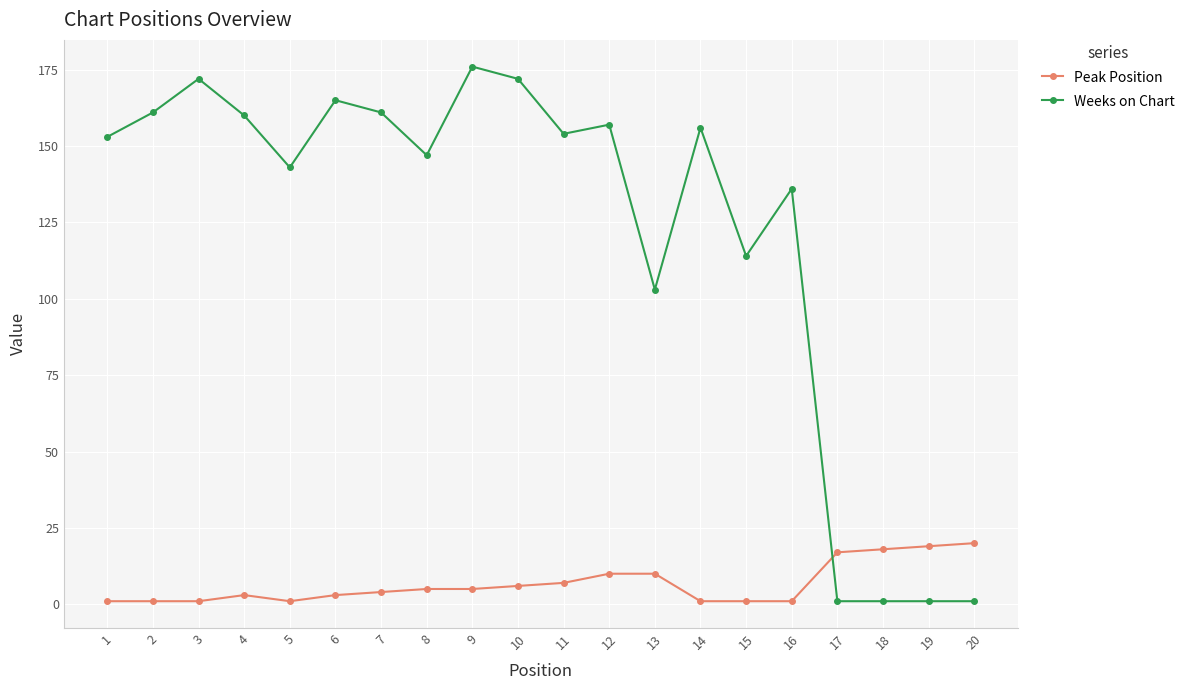

How many times do Peak Position and Weeks on Chart cross each other?

1